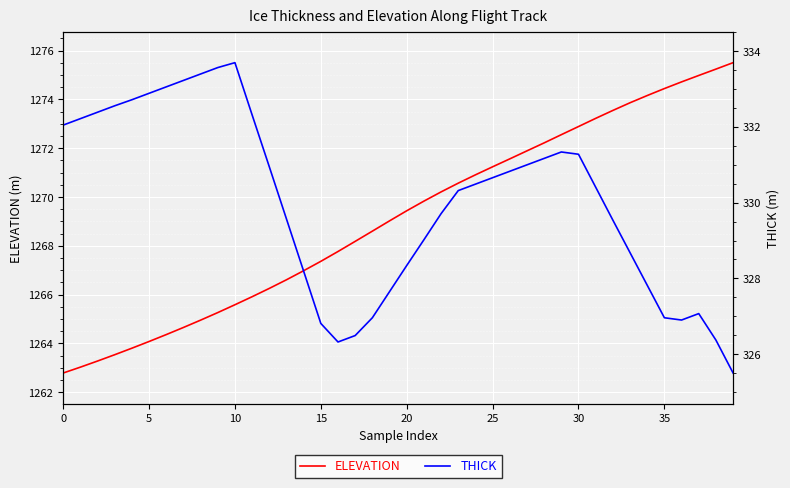

The value of ELEVATION at 12 is 1940.4. True or false?

False